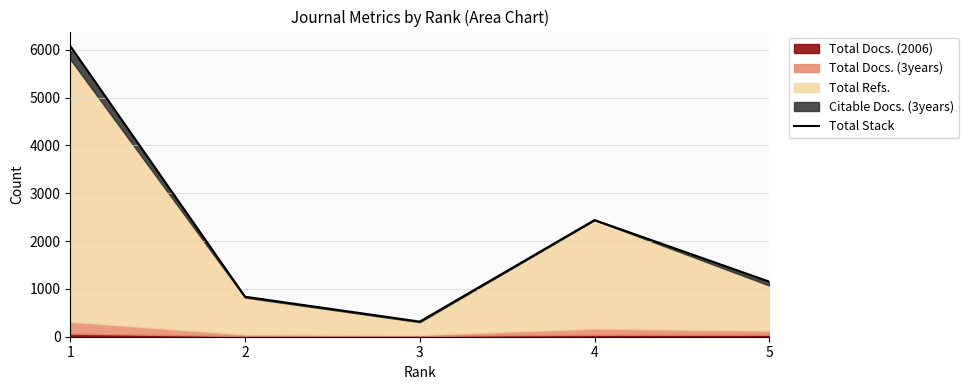

How many values are below 1151?

2